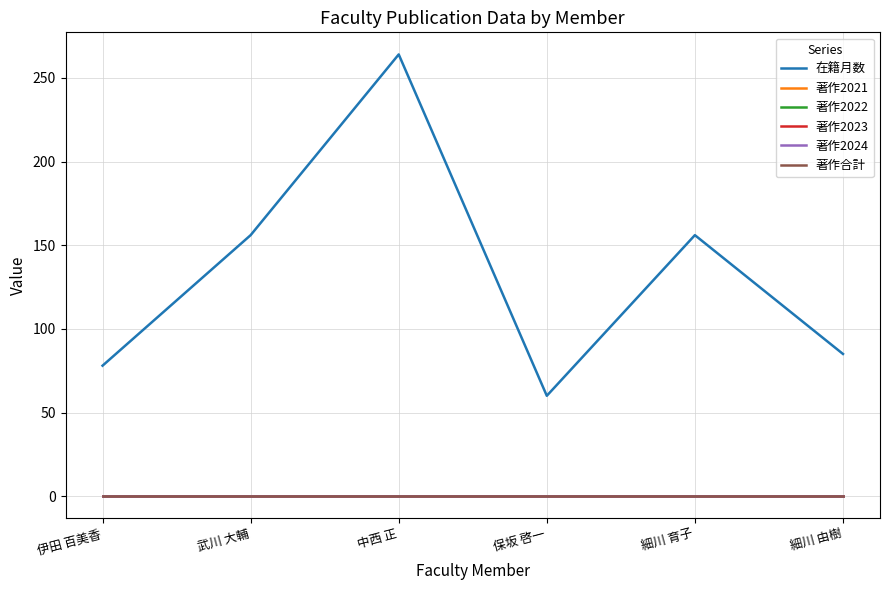

At which category is the sum across all series the highest?

中西 正